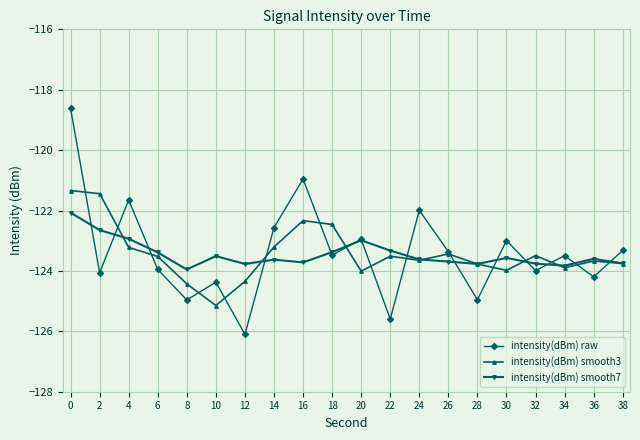

Is the value of intensity(dBm) raw at 12 greater than the value of intensity(dBm) smooth7 at 4?

No